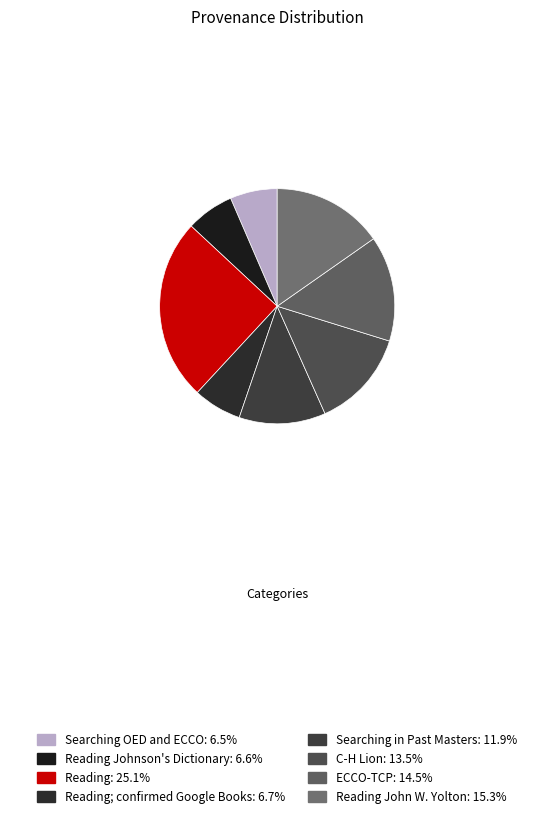

Is there a majority slice in this chart?

No